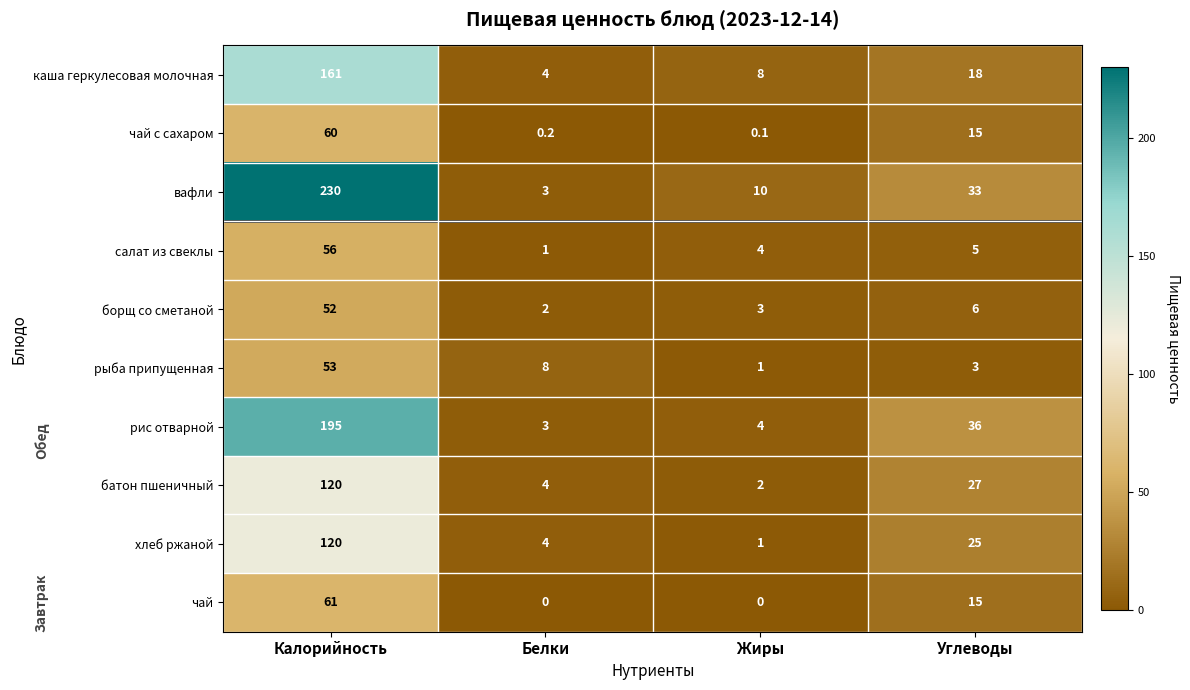

What is the spread (max minus min) of values at Жиры?

10.0